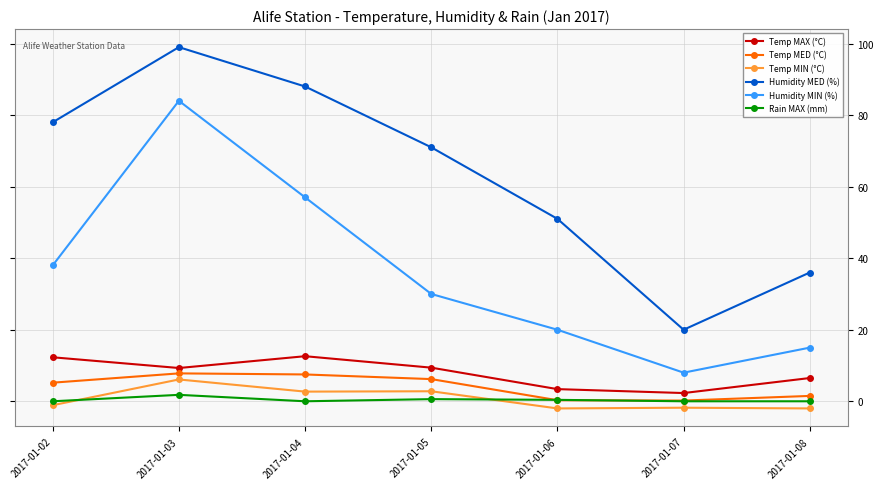

True or false: Humidity MED (%) has a value of 63.4 at 2017-01-08.

False